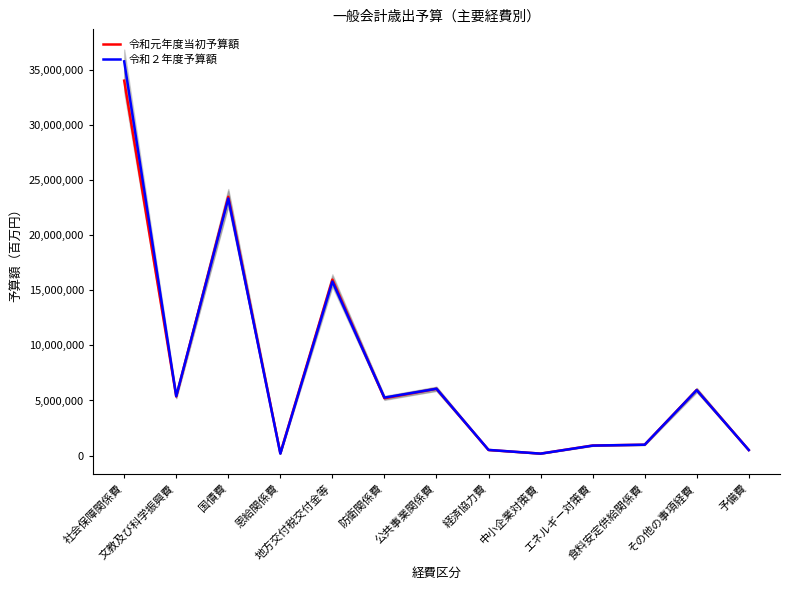

At which label does 令和２年度予算額 first exceed 5262509?

社会保障関係費